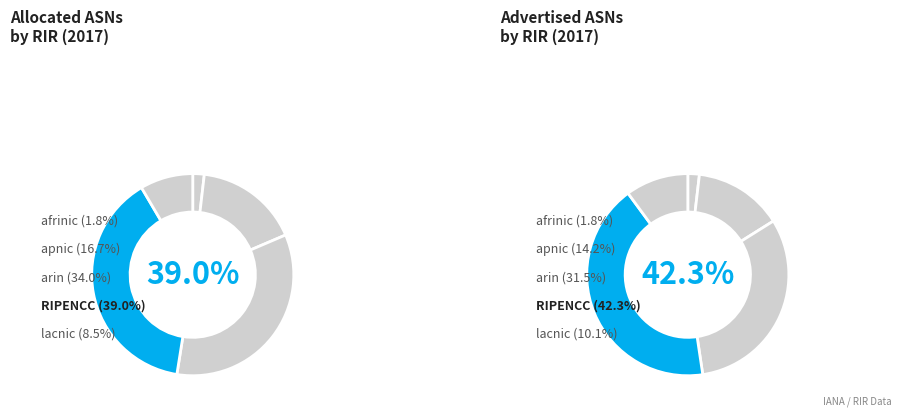

The ripencc slice represents 45% of the pie. True or false?

False